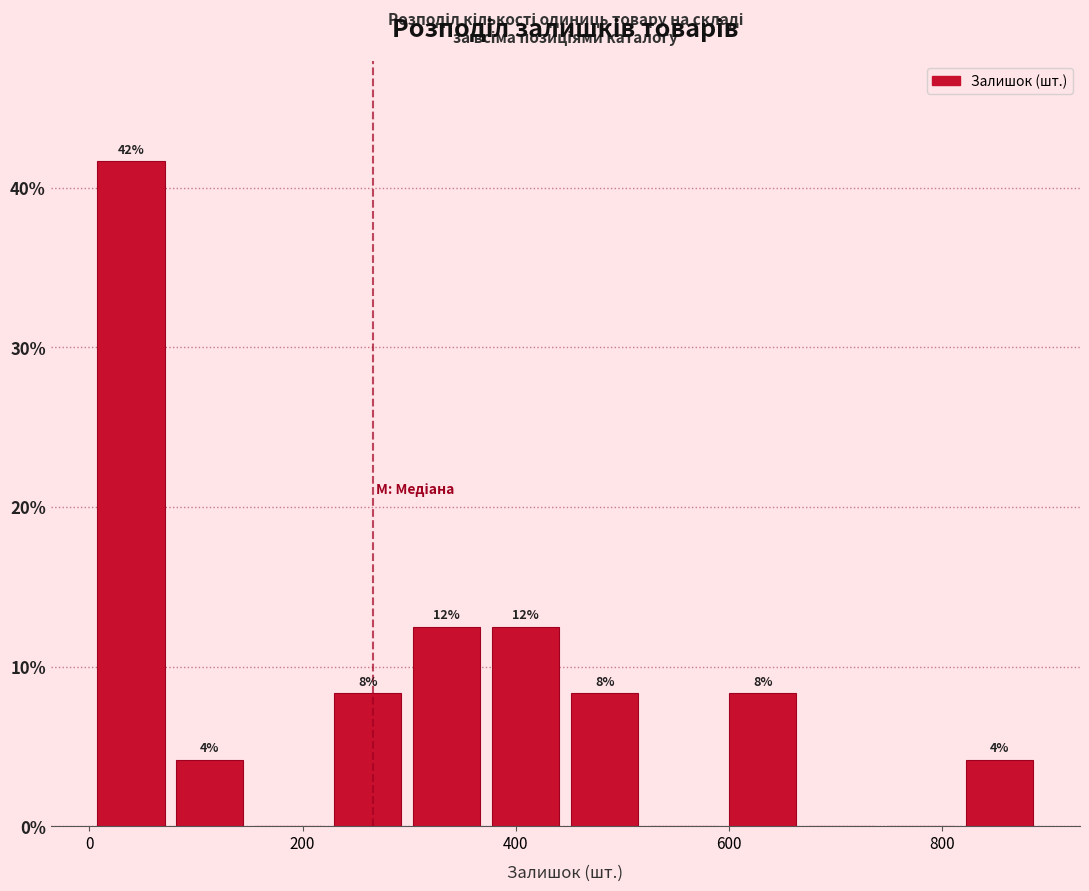

Read against the x-axis, roughly where is the centre of the tallest bar?

40